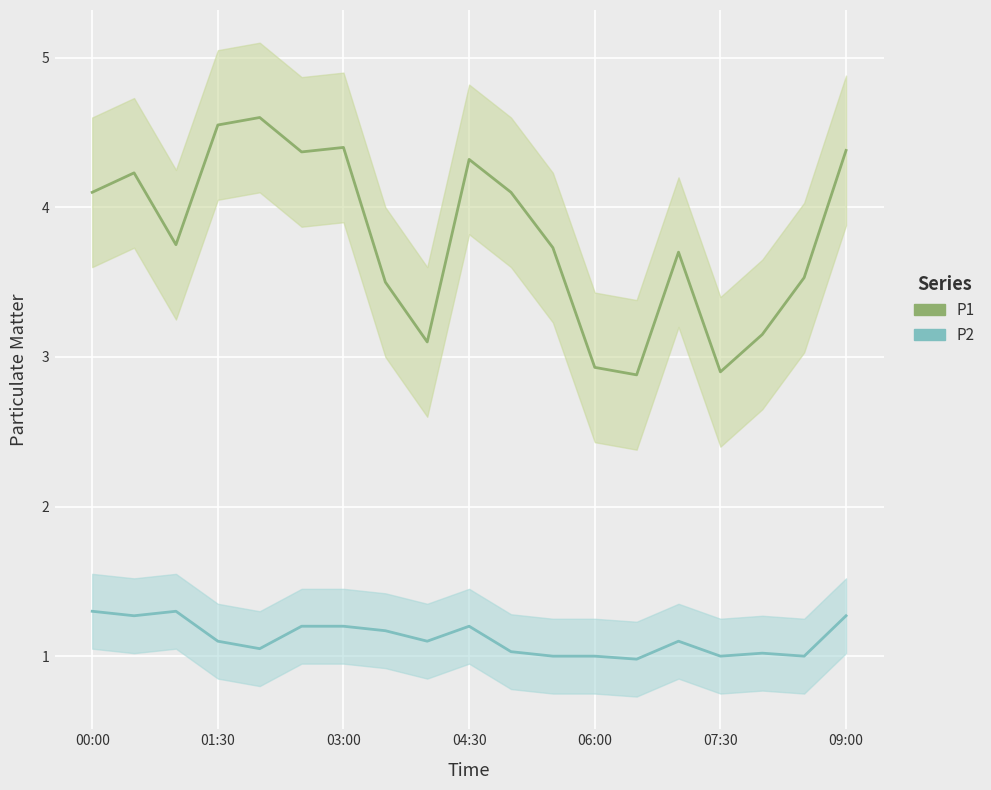

What are all the series names shown in the legend?

P1, P2